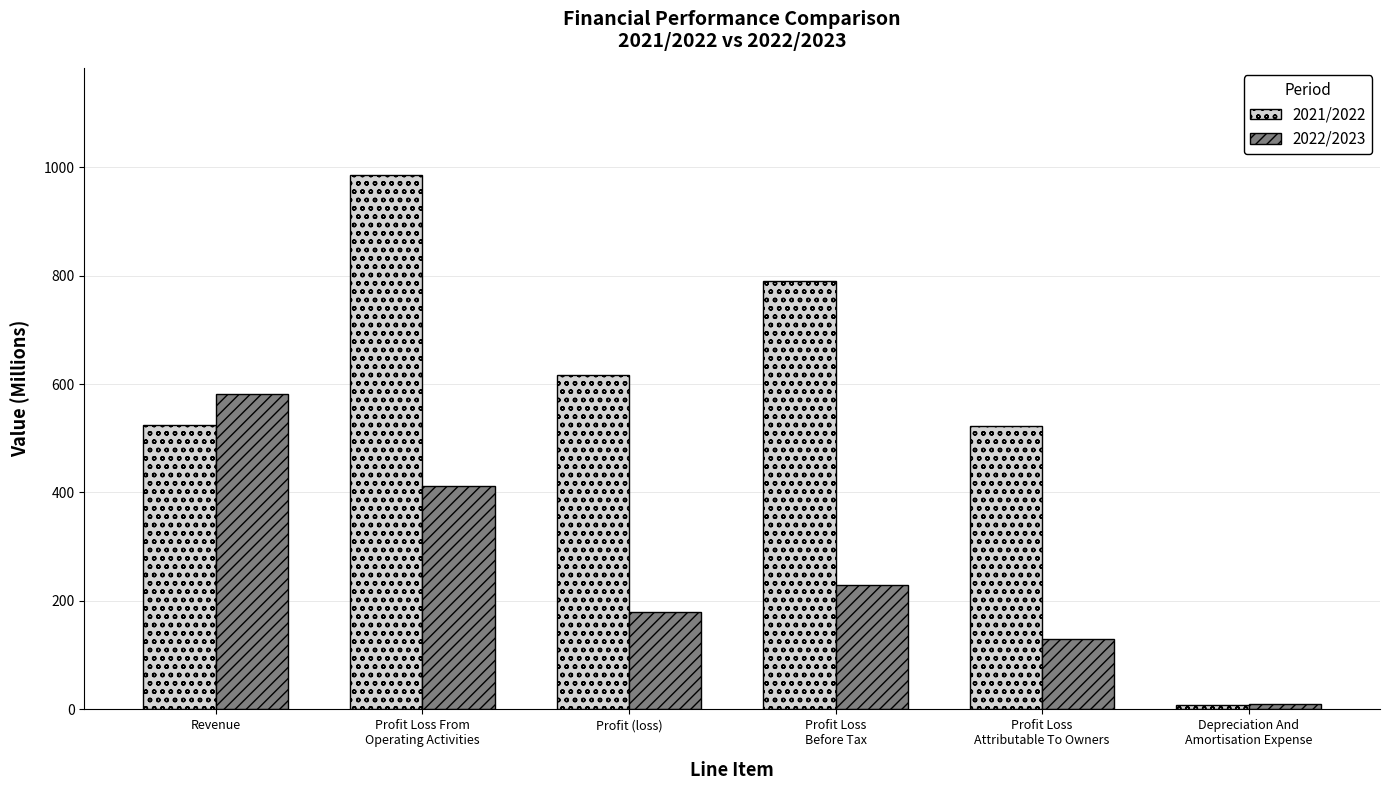

Which series has the largest total across all categories?

2021/2022